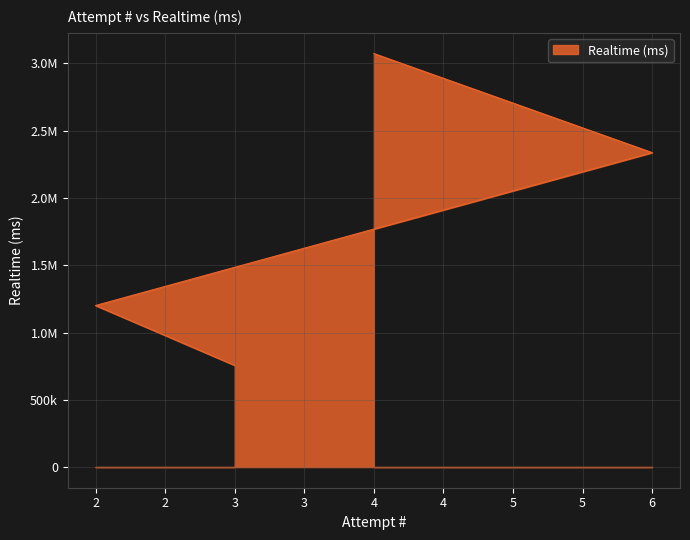

Does the chart have visible grid lines?

Yes